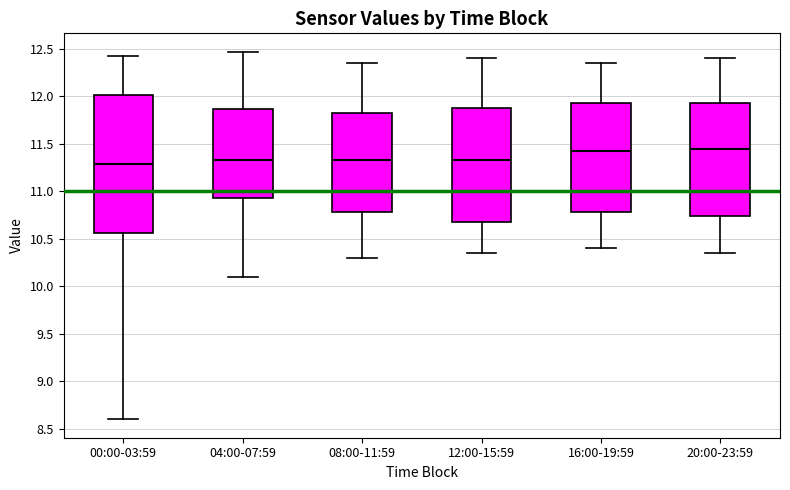

Reading left to right, read every box against the y-axis: the position of its median line, the range the box covers, and the ends of its whiskers. The values are not printed on the chart, so give them approximately, as read against the axis.

00:00-03:59: median 11.30, box 10.55 to 12.00, whiskers 8.60 to 12.45
04:00-07:59: median 11.35, box 10.95 to 11.85, whiskers 10.10 to 12.45
08:00-11:59: median 11.35, box 10.80 to 11.85, whiskers 10.30 to 12.35
12:00-15:59: median 11.35, box 10.70 to 11.90, whiskers 10.35 to 12.40
16:00-19:59: median 11.45, box 10.80 to 11.95, whiskers 10.40 to 12.35
20:00-23:59: median 11.45, box 10.75 to 11.95, whiskers 10.35 to 12.40